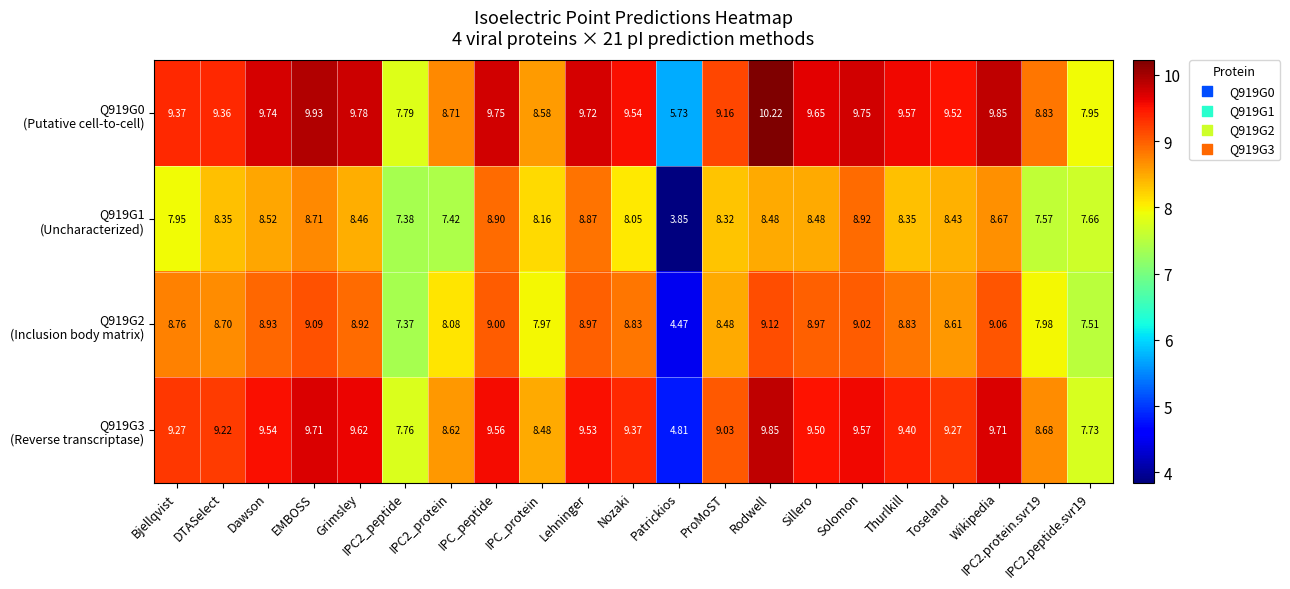

How many data points does each series have?

21